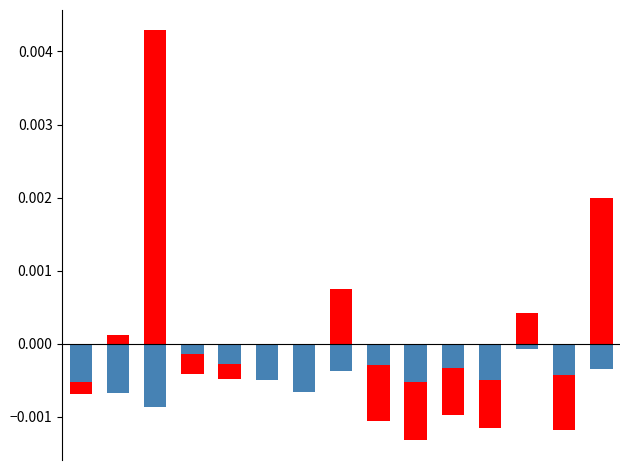

The SDS_P1 series shows 0.0 at 7. True or false?

False